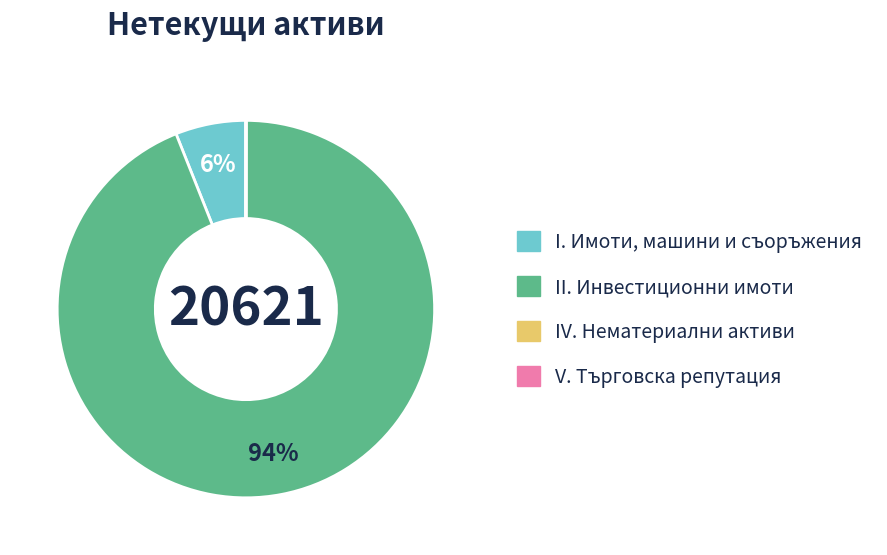

Is there a majority slice in this chart?

Yes